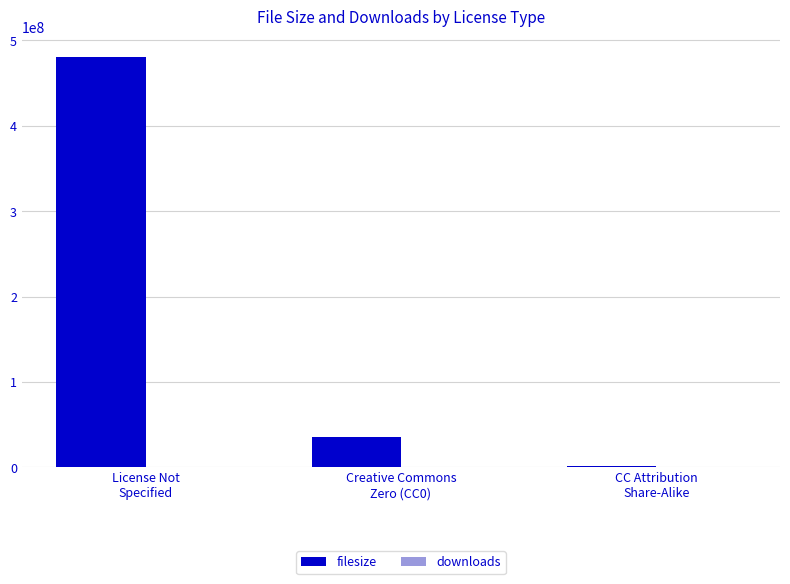

What is the maximum value shown in the chart?

480577251